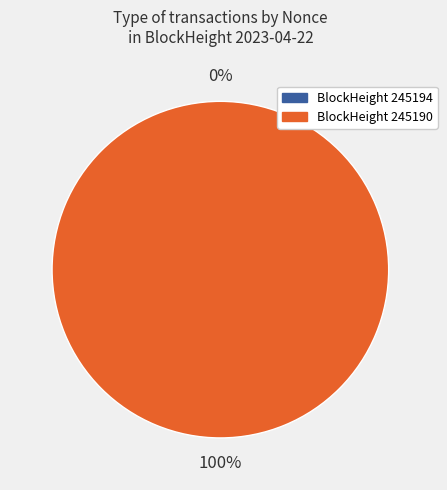

True or false: 245194 accounts for 0% of the total.

True